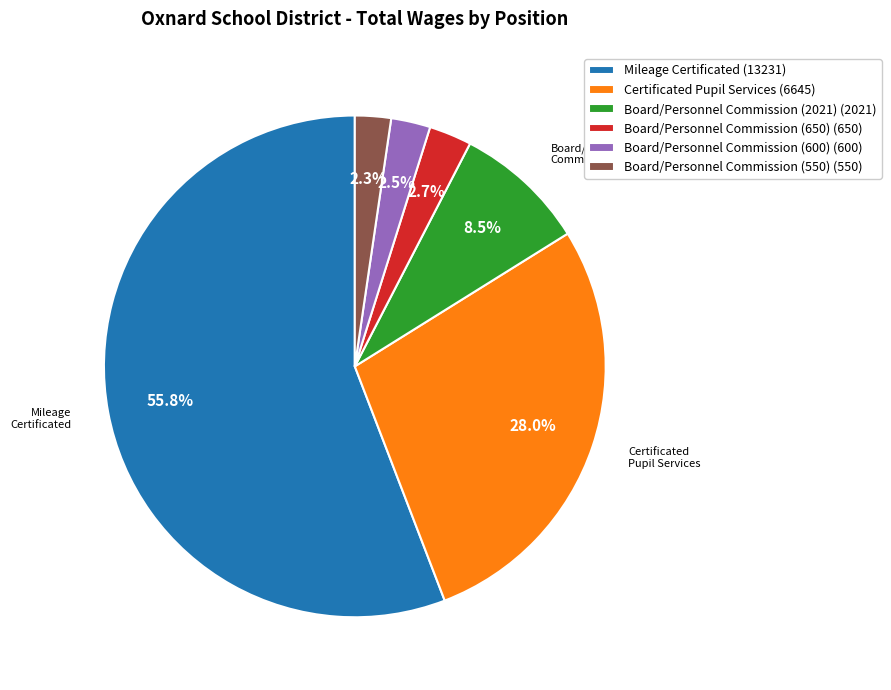

Which has a higher value, Mileage Certificated or Board/Personnel Commission (650)?

Mileage Certificated